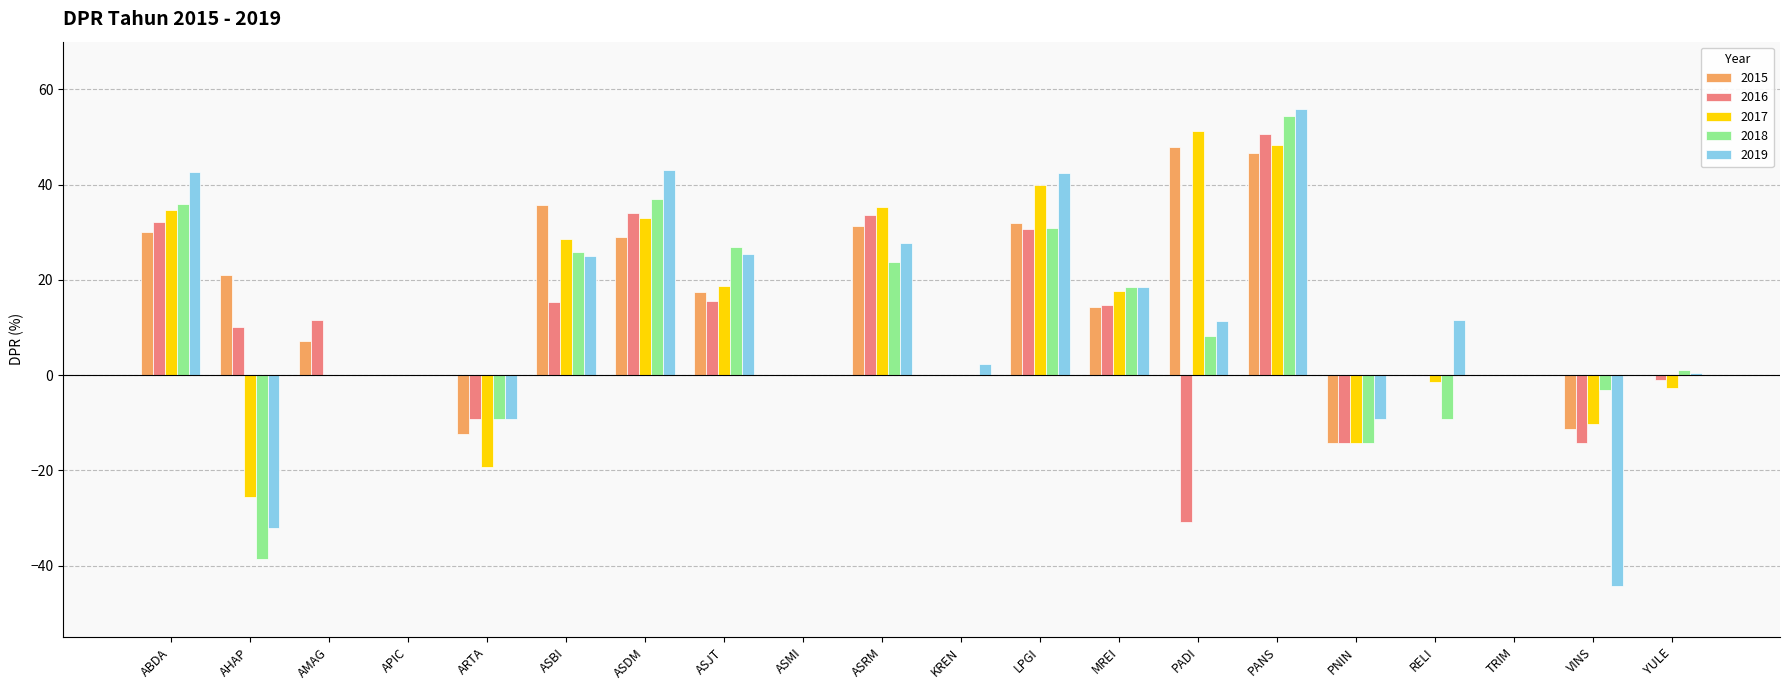

Which series changed the most between ASDM and ASMI?

2019